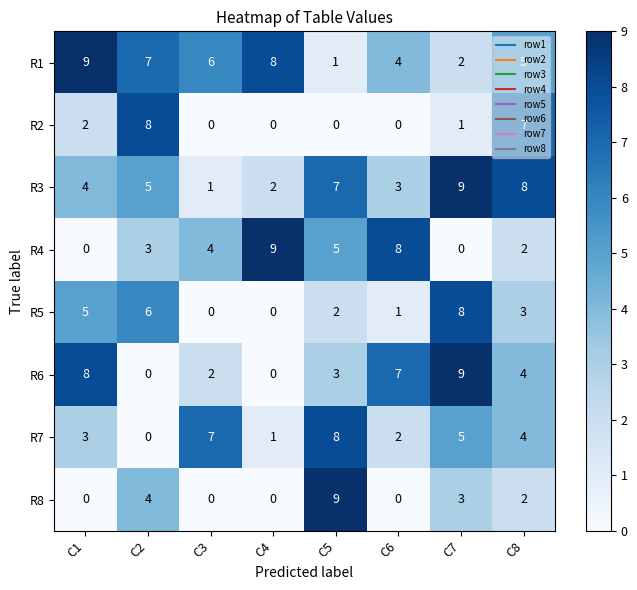

Which series has the largest total across all categories?

R1